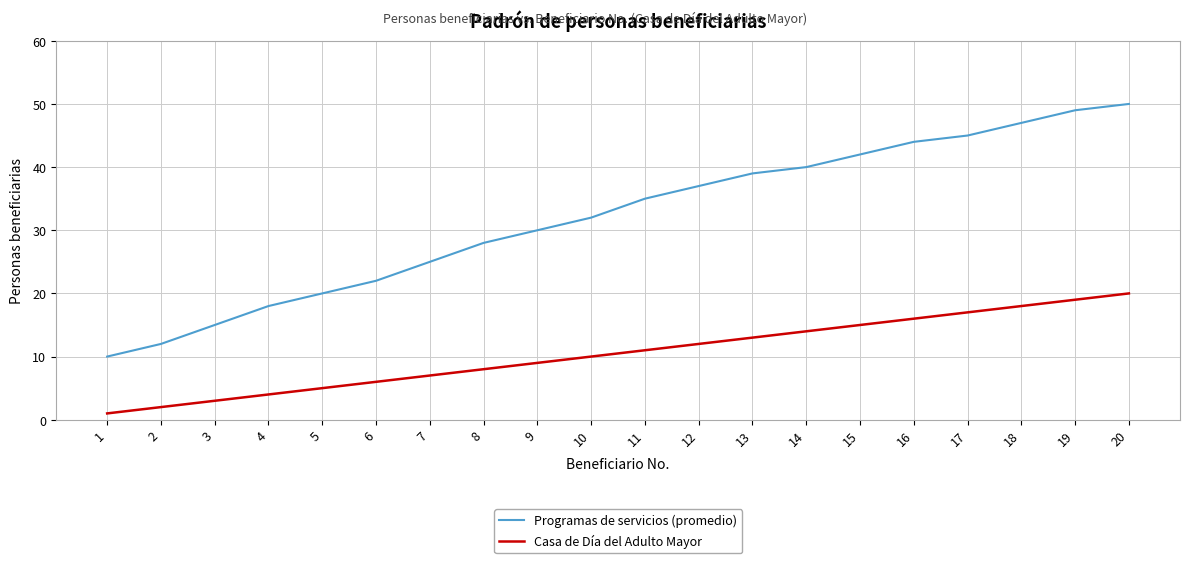

At how many categories does at least one series exceed 7?

20